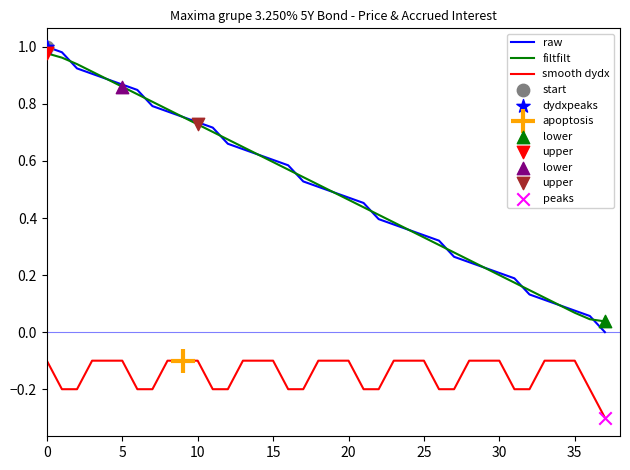

True or false: filtfilt and smooth dydx intersect in this chart.

False